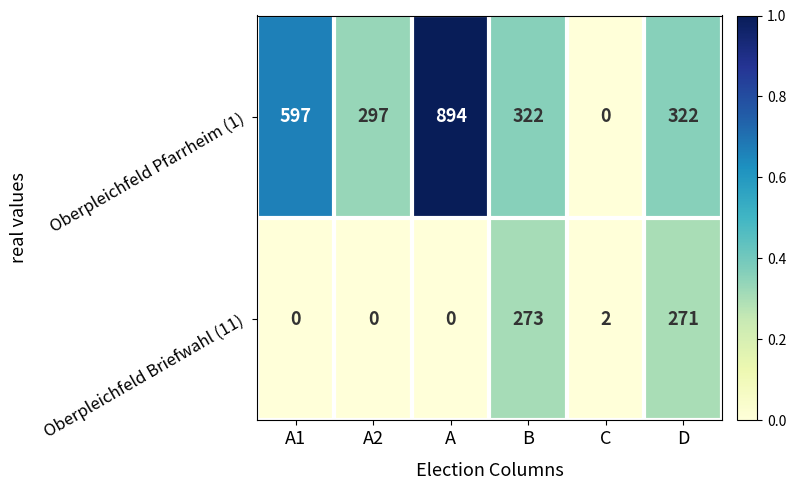

The value of Oberpleichfeld Pfarrheim (1) at C is 324. True or false?

False